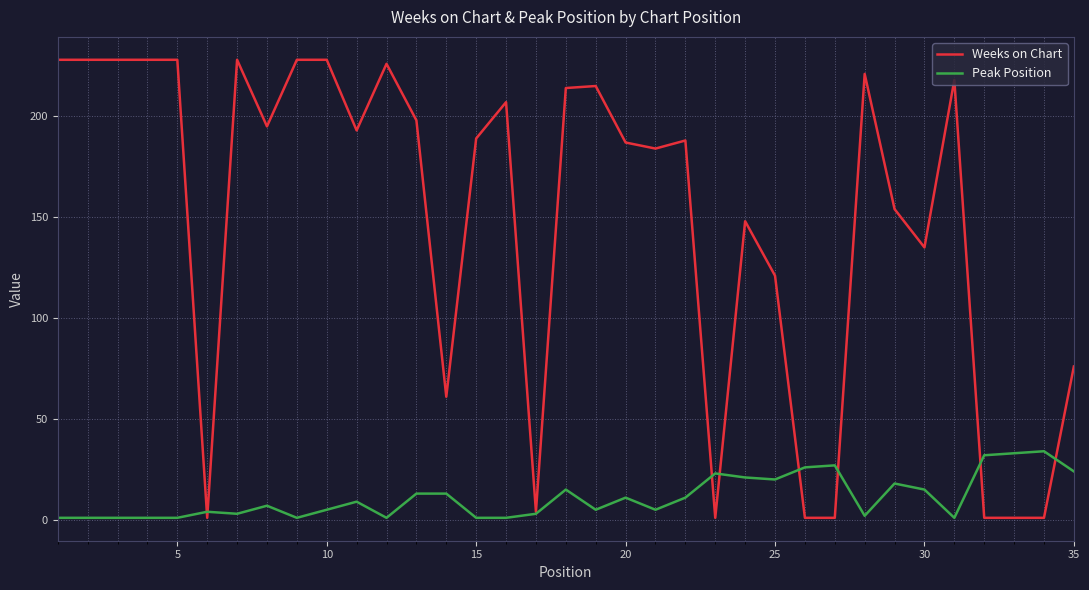

What is the highest value of the Peak Position series?

34